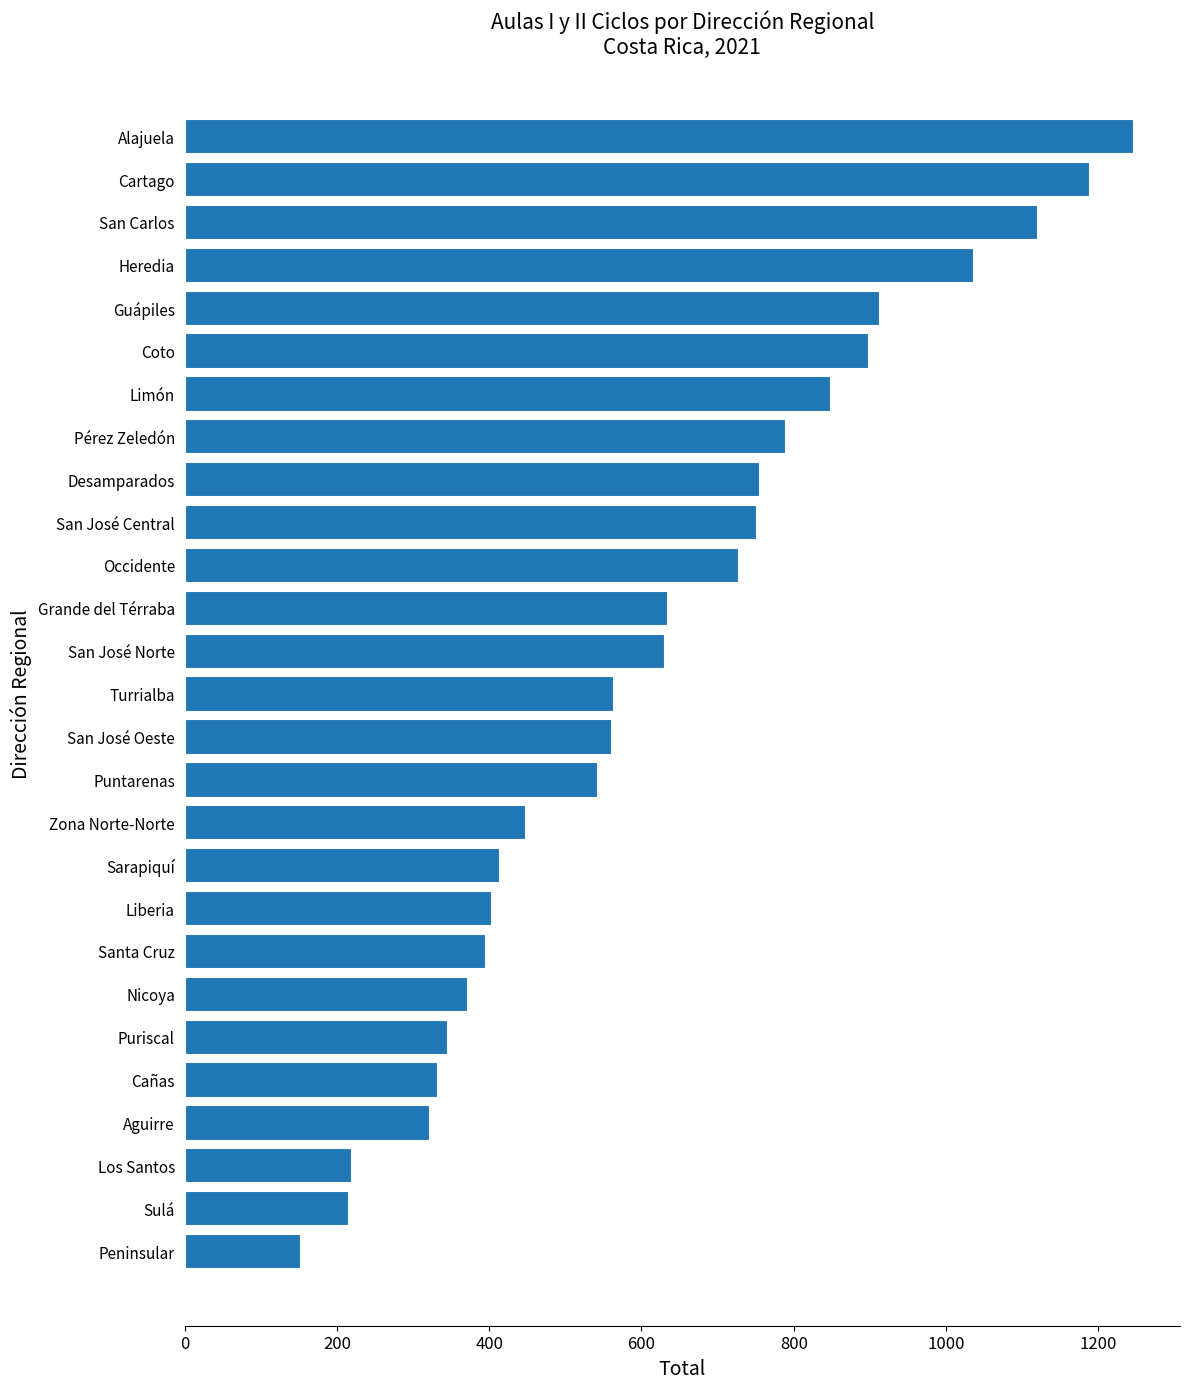

What is the average value?

622